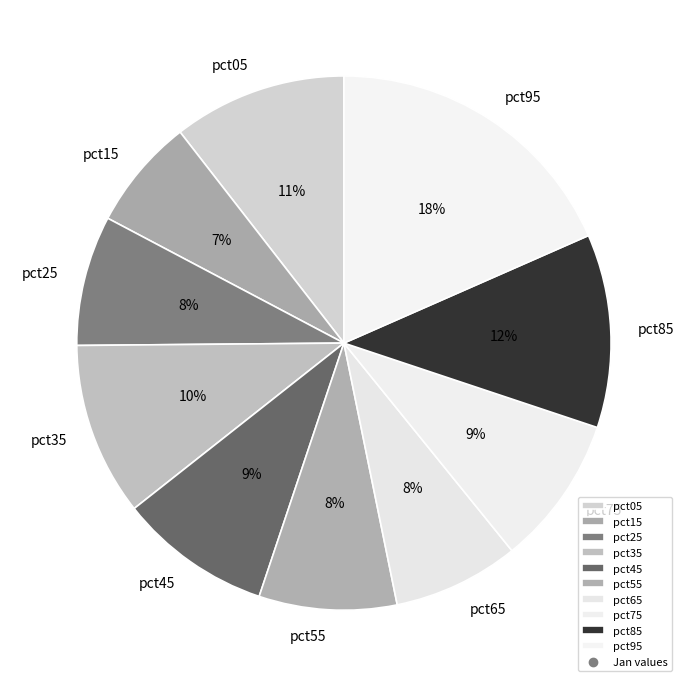

How many slices are in this pie chart?

10